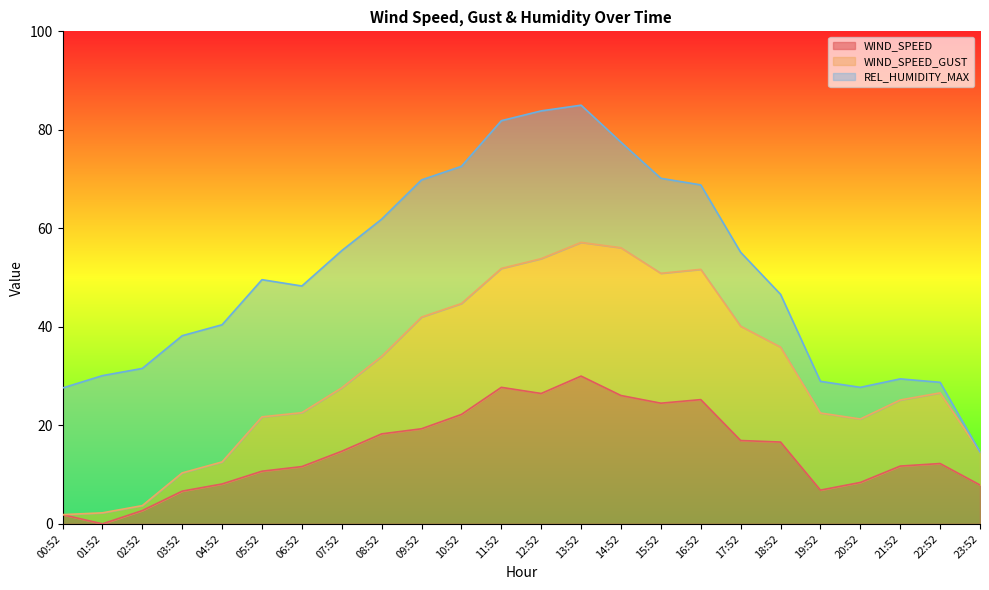

What is the highest value of the WIND_SPEED series?

30.0